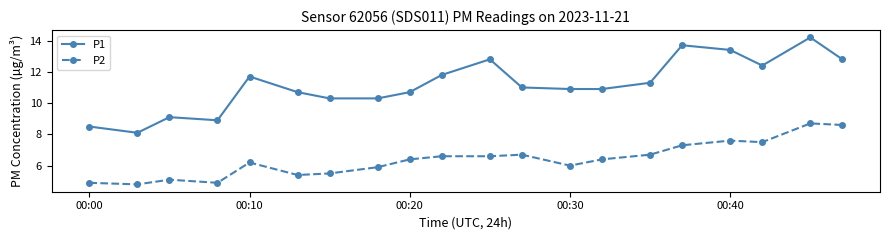

Rank the series by their average value, from highest to lowest.

P1, P2